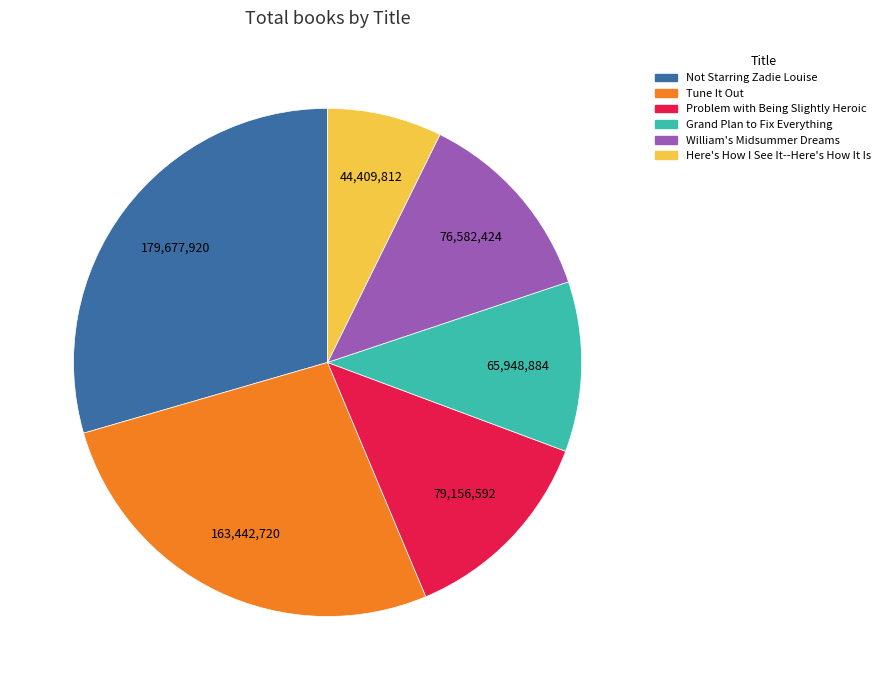

How many slices are in this pie chart?

6